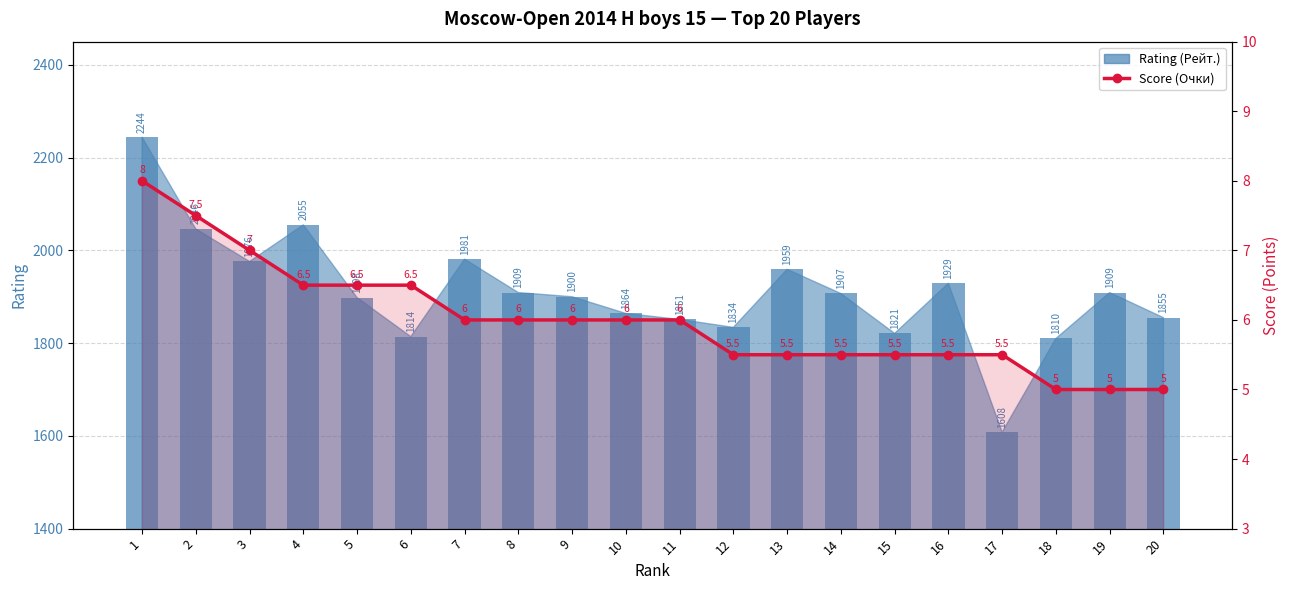

At which label is the value closest to 6?

7